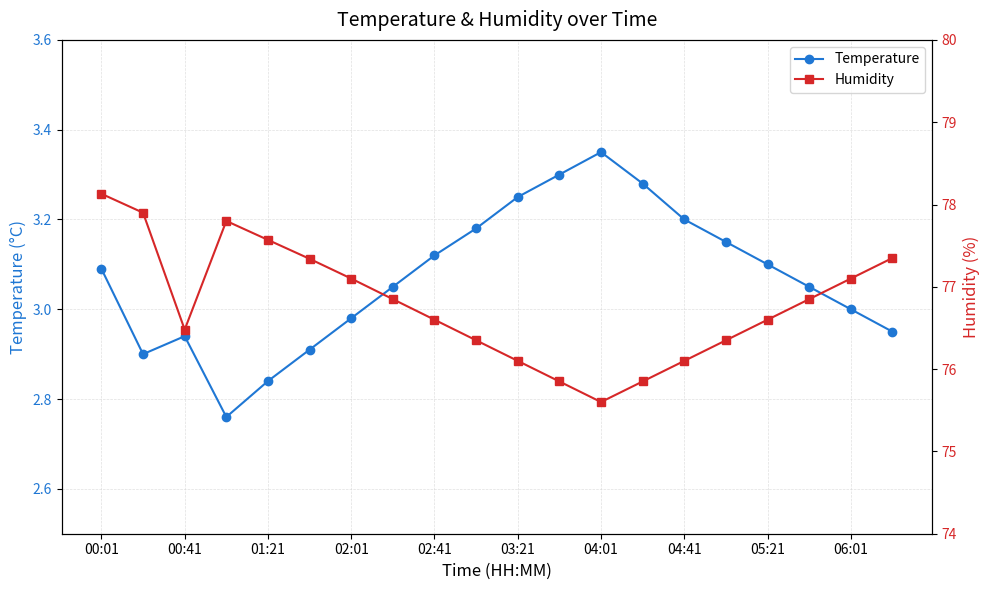

Is it true that Temperature equals 3.1 at 05:21?

True